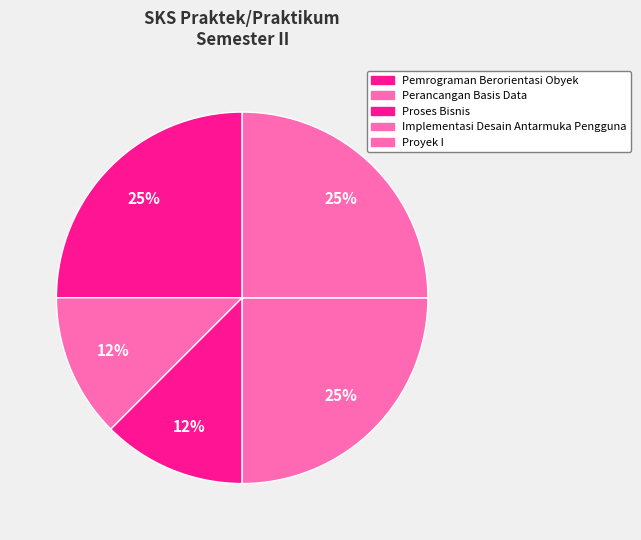

Count the number of slices in the pie.

5